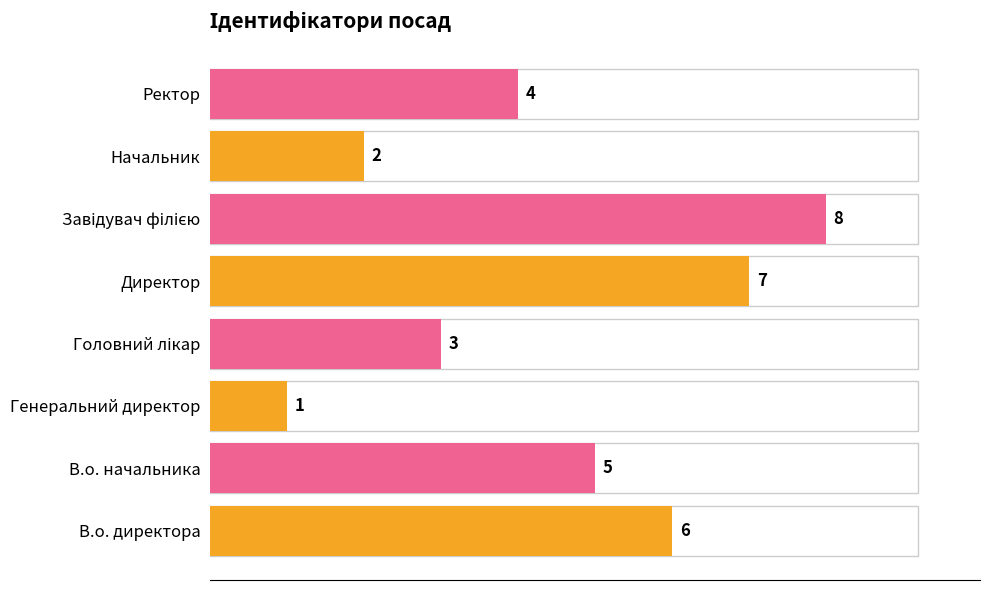

True or false: the data shows 3 at В.о. директора.

False